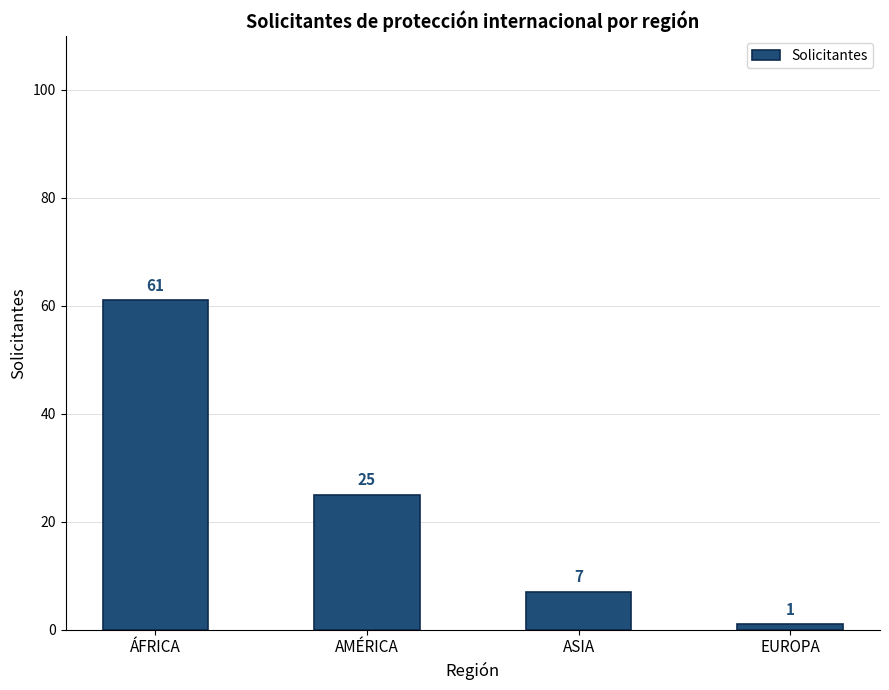

Rank the categories by value from highest to lowest.

ÁFRICA, AMÉRICA, ASIA, EUROPA